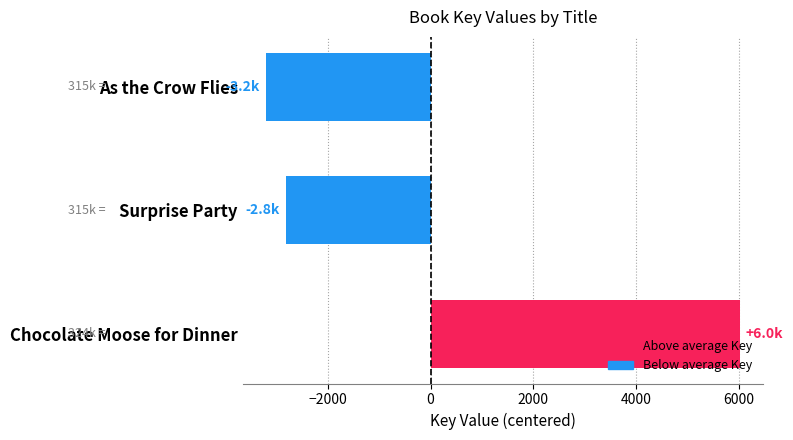

Rank the categories by value from highest to lowest.

Chocolate Moose for Dinner, Surprise Party, As the Crow Flies